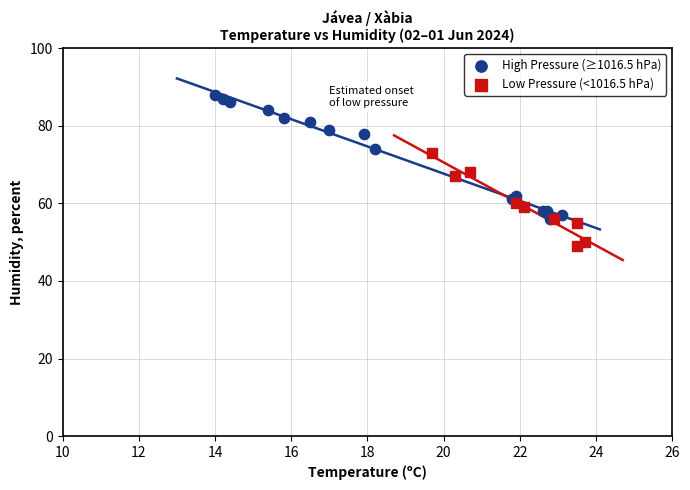

Which series reaches the maximum Y coordinate?

High Pressure (≥1016.5 hPa)